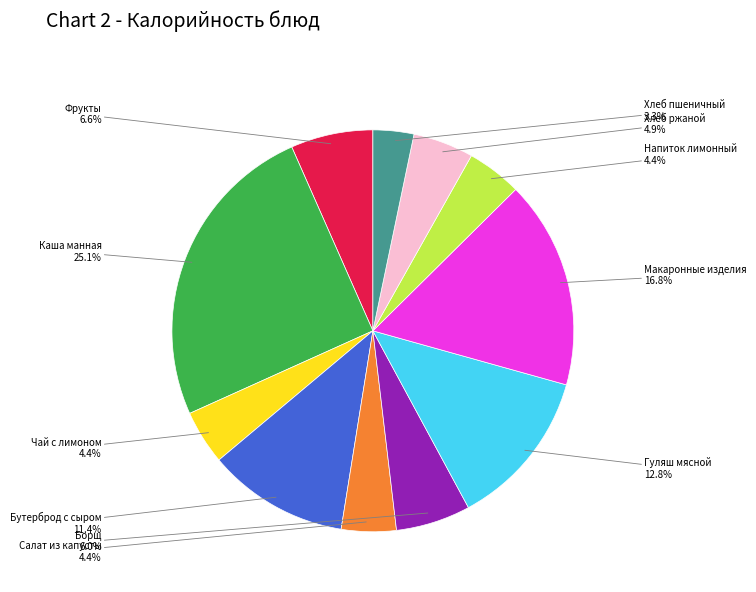

Does any single category account for the majority?

No